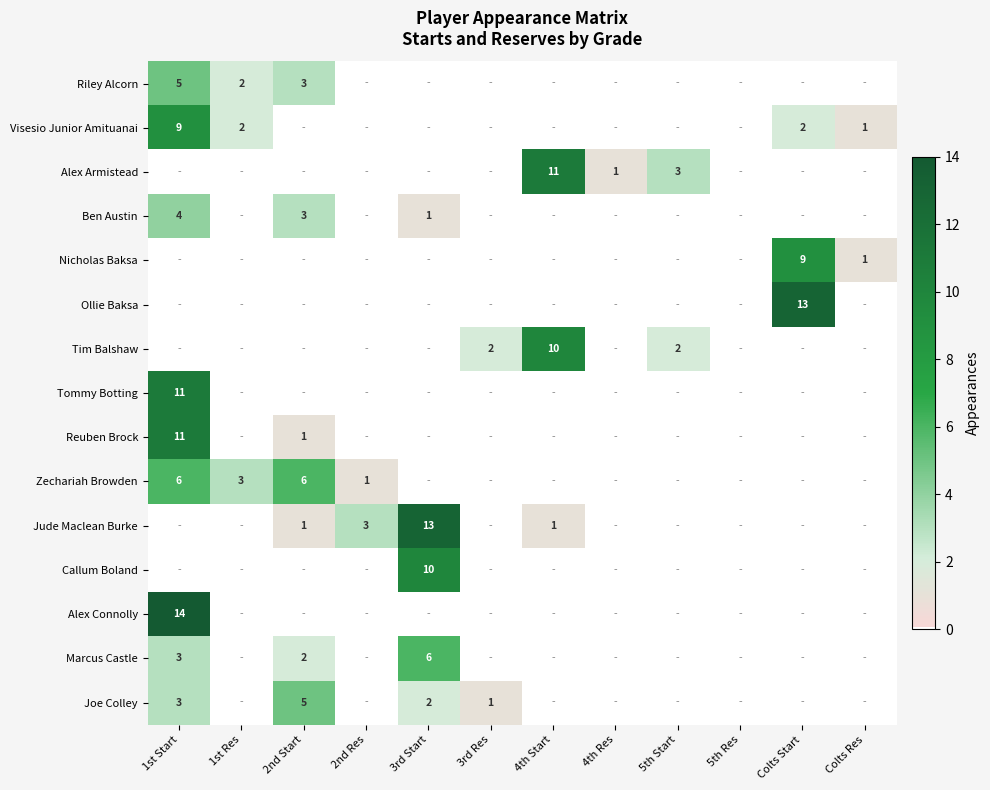

Is it true that Jude Maclean Burke equals 20 at 3rd Start?

False